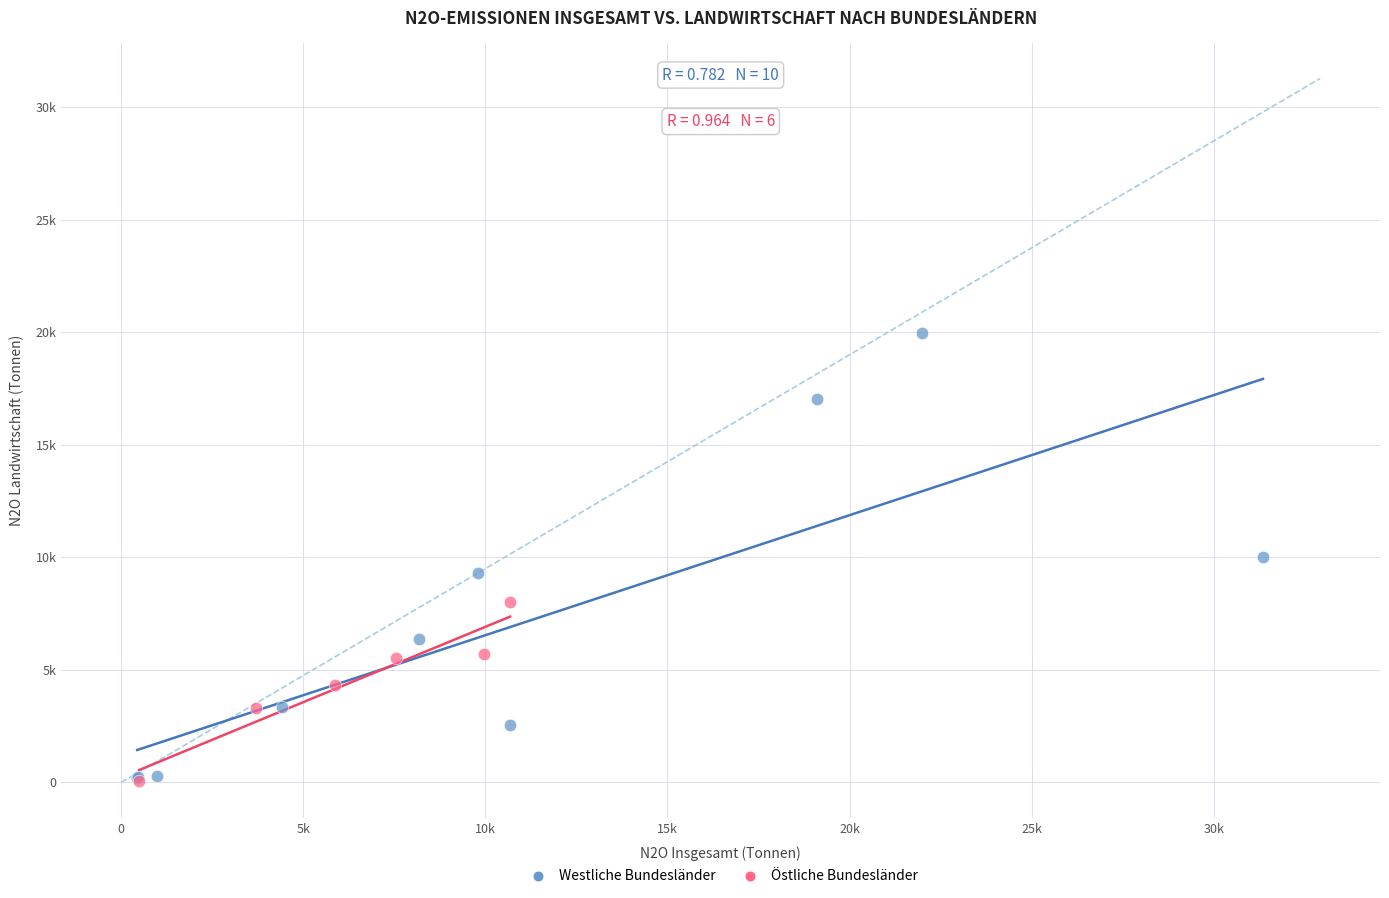

What are all the series names shown in the legend?

Westliche Bundesländer, Östliche Bundesländer